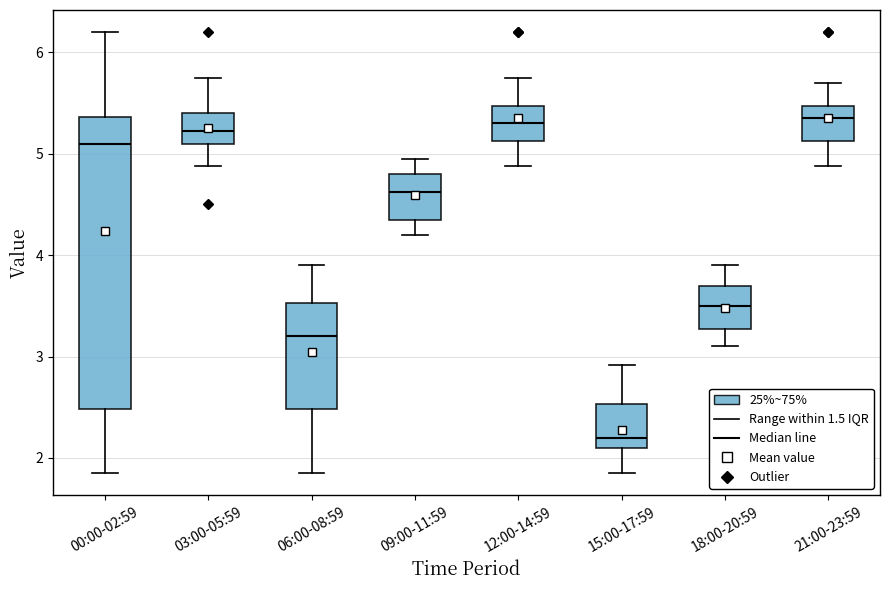

Reading left to right, transcribe this box plot: for each box, give where its median line is, the range the box spans, and where its two whiskers end, as read against the y-axis. The values are not printed on the chart, so give them approximately, as read against the axis.

00:00-02:59: median 5.1, box 2.5 to 5.4, whiskers 1.9 to 6.2
03:00-05:59: median 5.2, box 5.1 to 5.4, whiskers 4.9 to 5.8
06:00-08:59: median 3.2, box 2.5 to 3.5, whiskers 1.9 to 3.9
09:00-11:59: median 4.6, box 4.4 to 4.8, whiskers 4.2 to 5.0
12:00-14:59: median 5.3, box 5.1 to 5.5, whiskers 4.9 to 5.8
15:00-17:59: median 2.2, box 2.1 to 2.5, whiskers 1.9 to 2.9
18:00-20:59: median 3.5, box 3.3 to 3.7, whiskers 3.1 to 3.9
21:00-23:59: median 5.4, box 5.1 to 5.5, whiskers 4.9 to 5.7